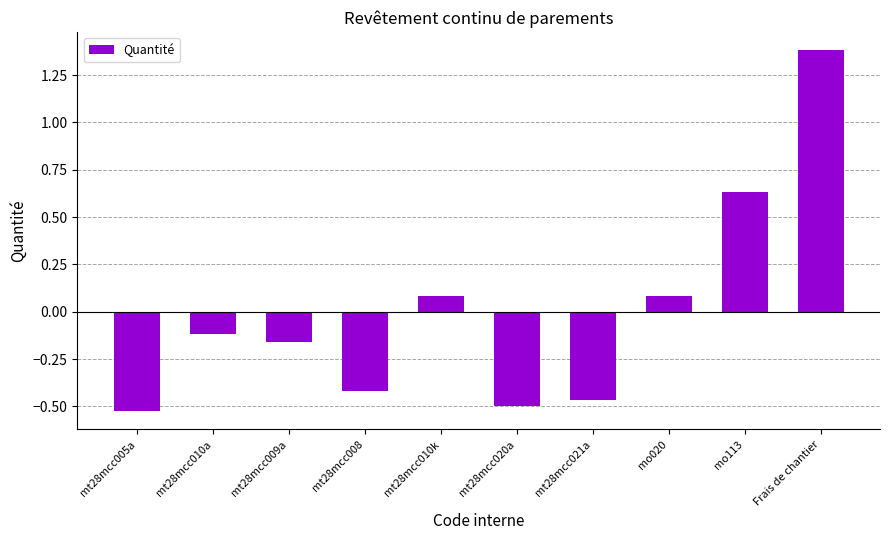

Is it true that the value at mt28mcc021a is -0.1?

False